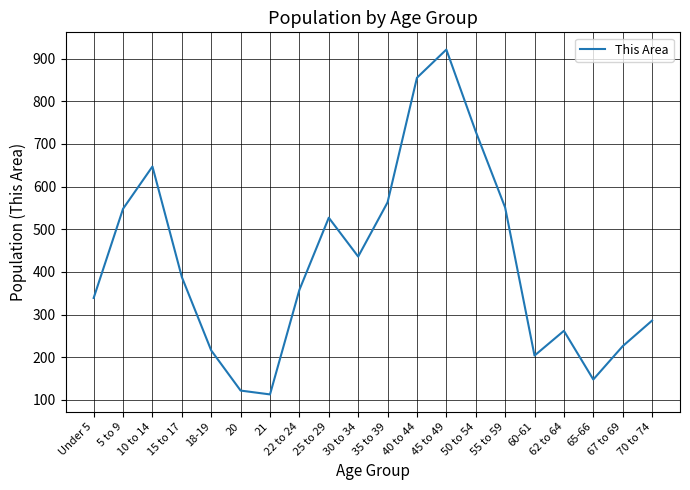

At which label is the value closest to 517?

25 to 29